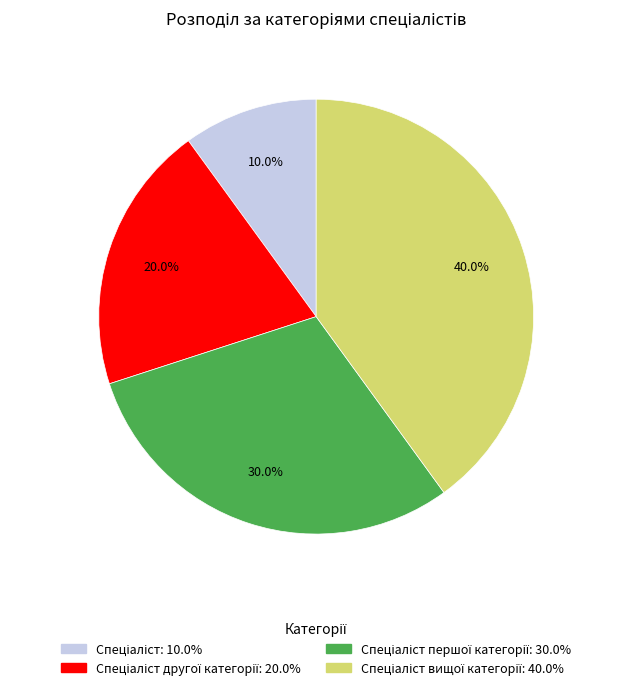

Is there any slice that represents more than half of the pie?

No